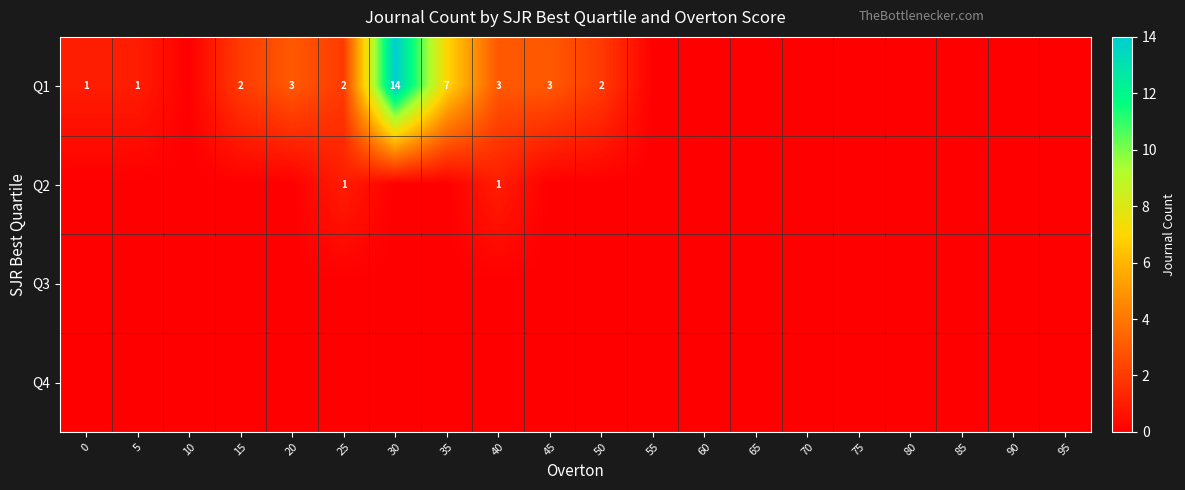

What is the total value across all series at 40?

4